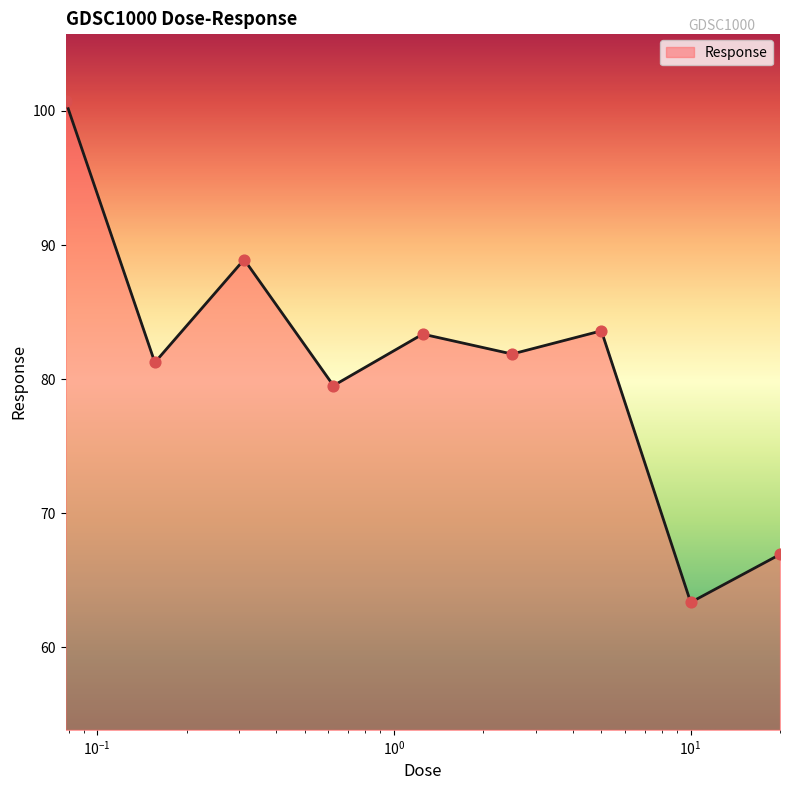

What is the difference between the maximum and minimum values?

37.4